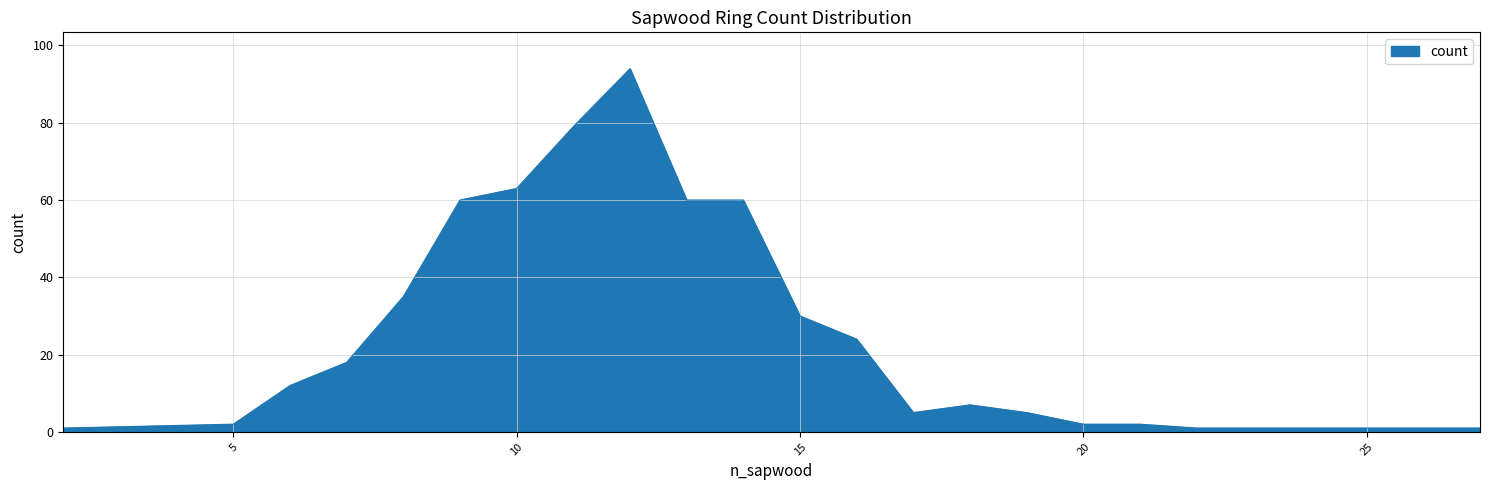

What is the difference between the maximum and minimum values?

93